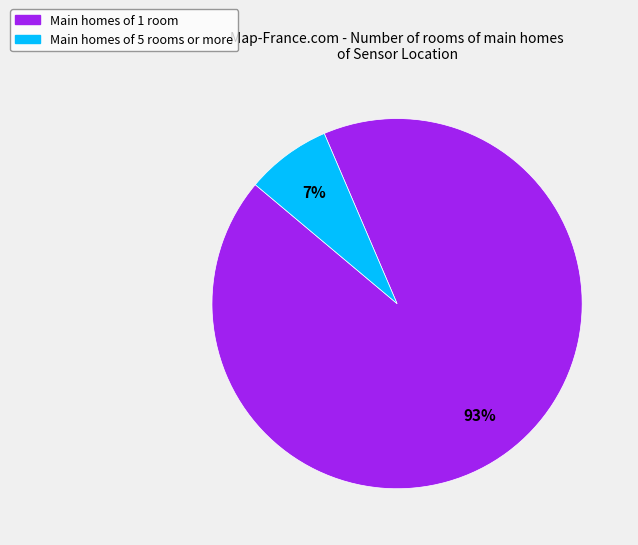

Which has a higher value, Main homes of 1 room or Main homes of 5 rooms or more?

Main homes of 1 room